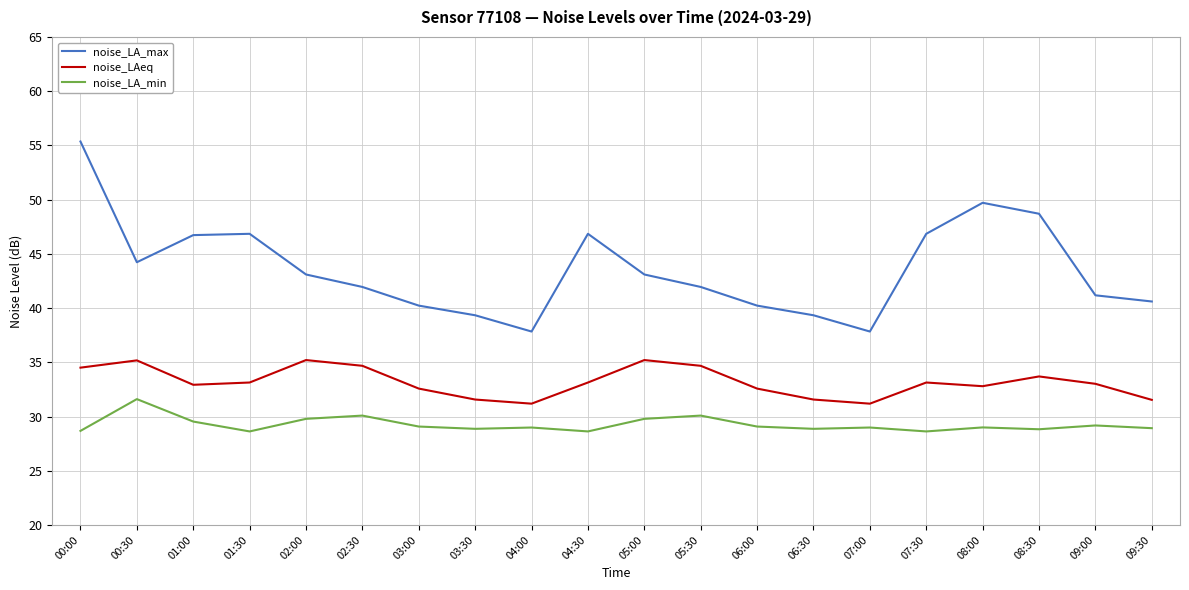

Which category has the highest value across all series?

00:00